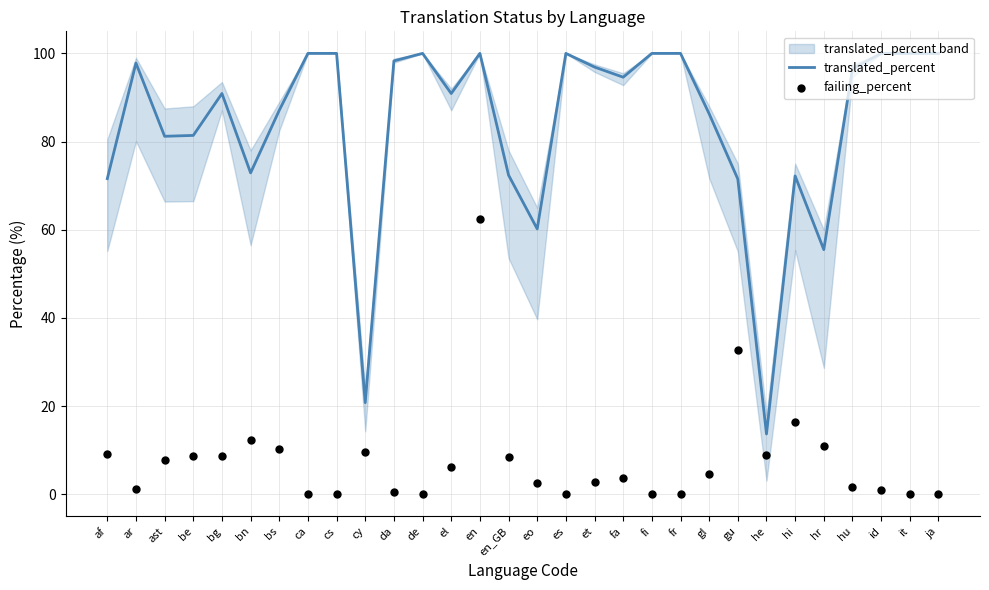

What are all the series names shown in the legend?

translated_percent, failing_percent